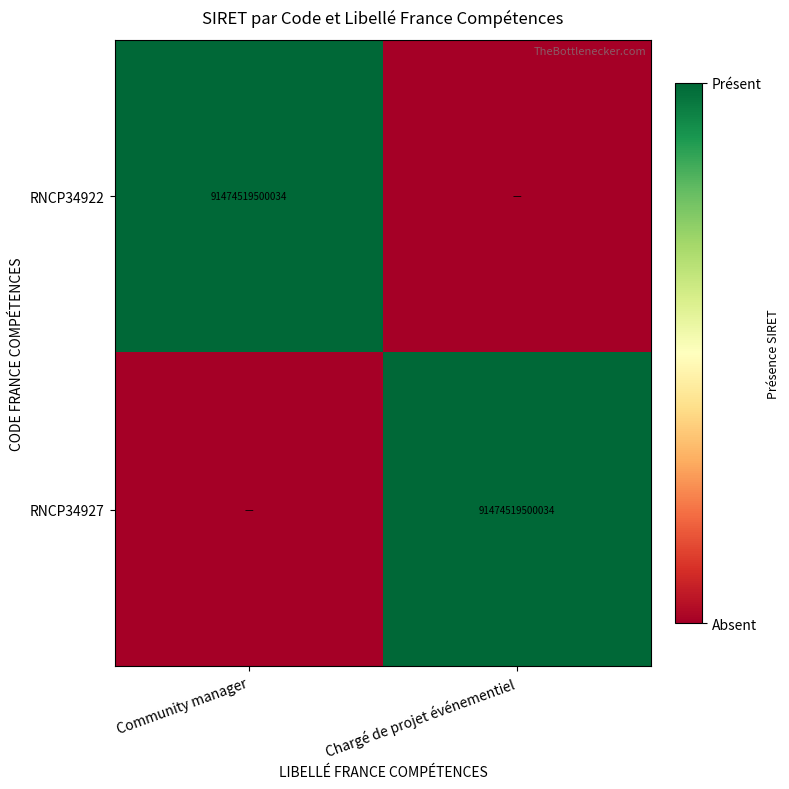

The RNCP34927 series shows 57216885942182 at Chargé de projet événementiel. True or false?

False